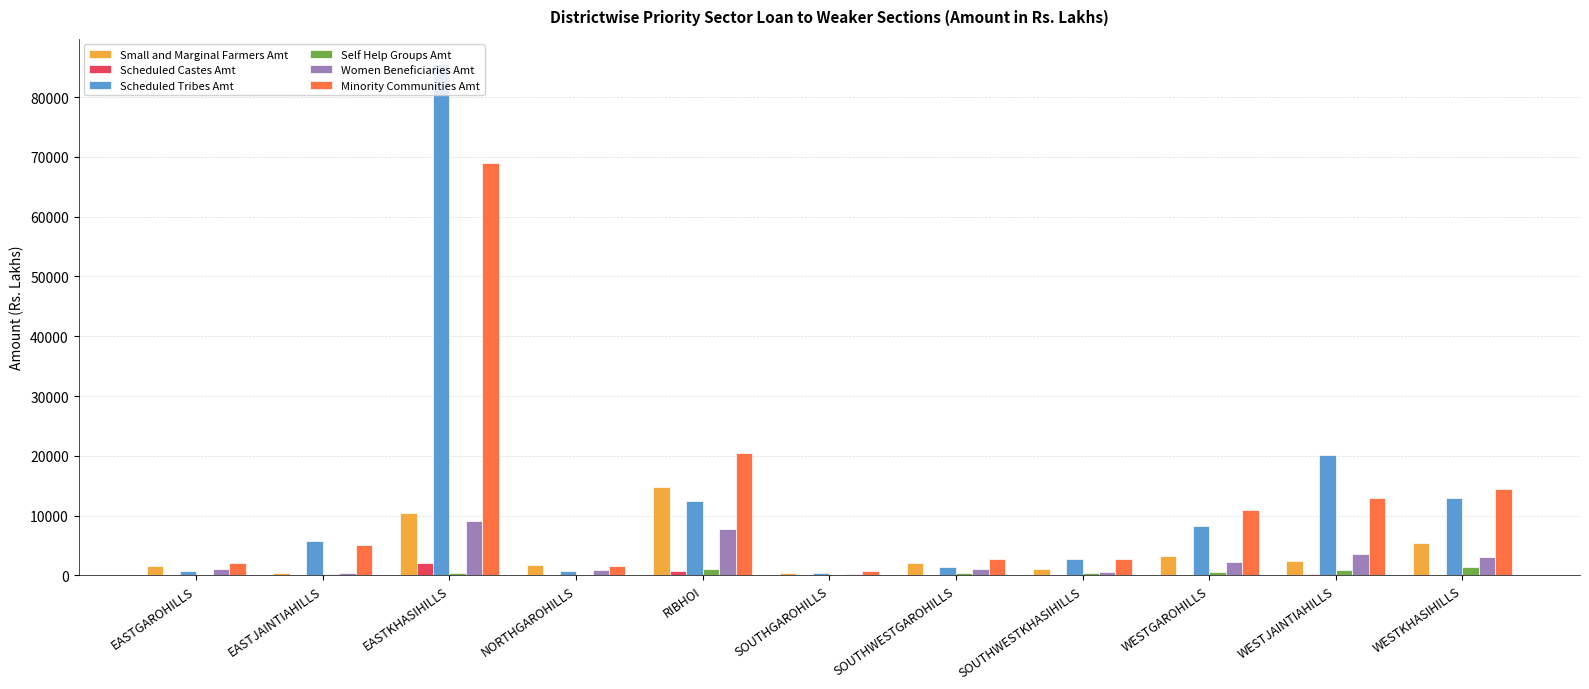

What is the greatest value displayed?

85487.6